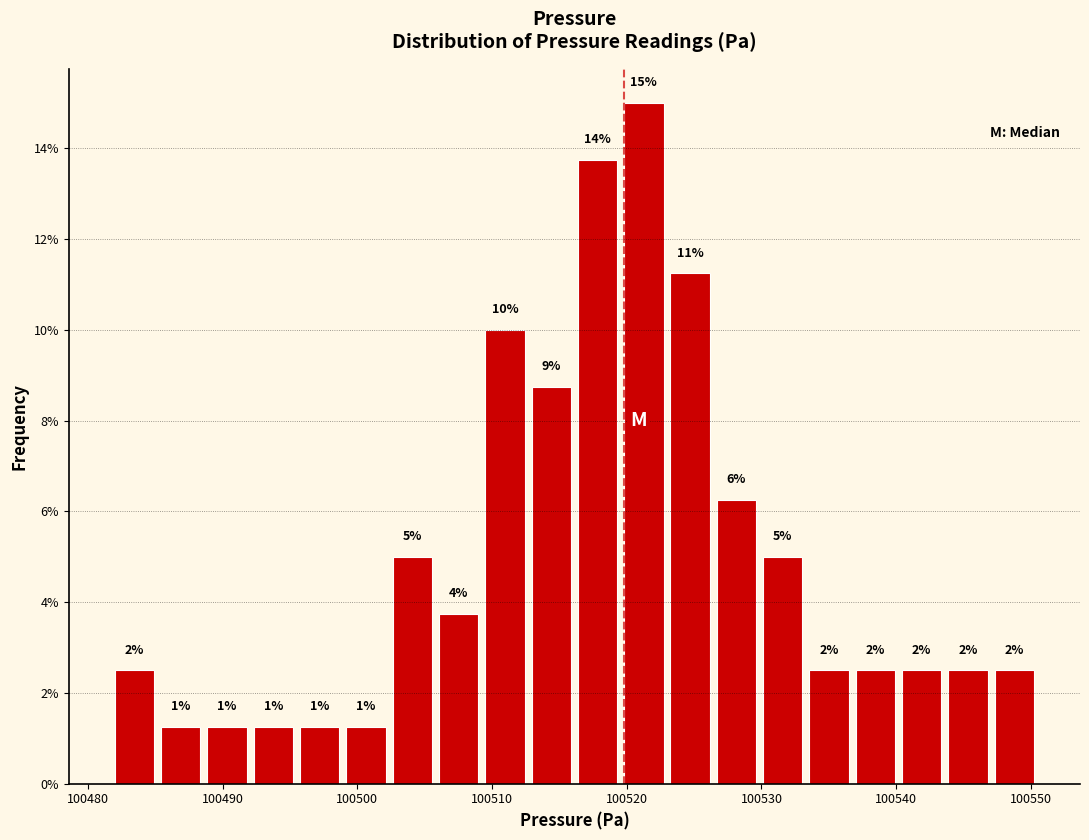

Read against the x-axis, roughly where is the centre of the tallest bar?

100521